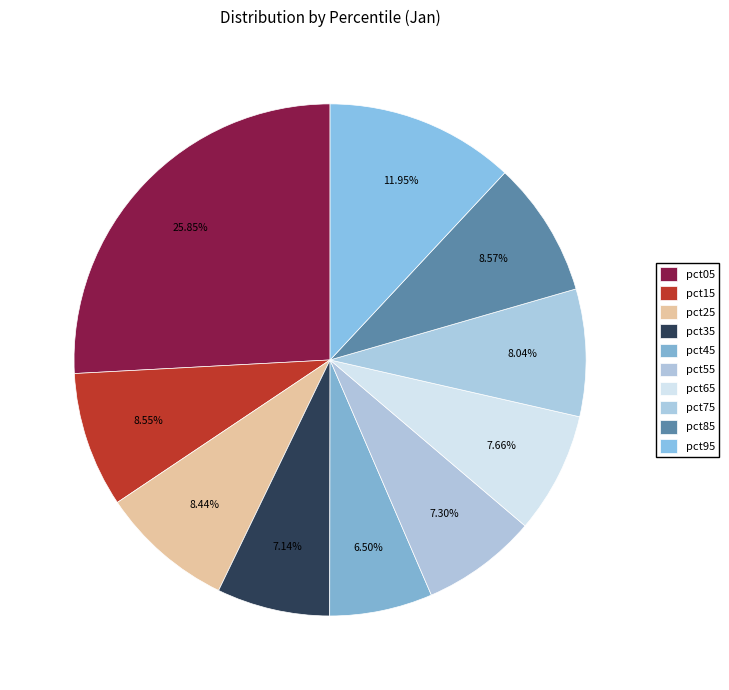

Rank the categories by value from highest to lowest.

pct05, pct95, pct85, pct15, pct25, pct75, pct65, pct55, pct35, pct45